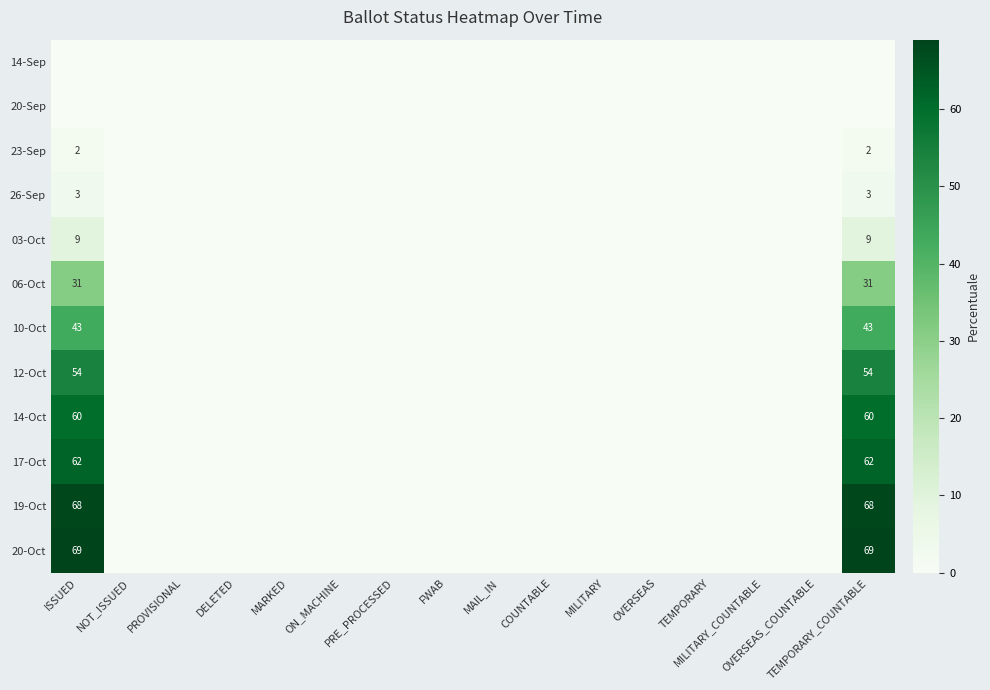

At how many categories does at least one series exceed 40?

2